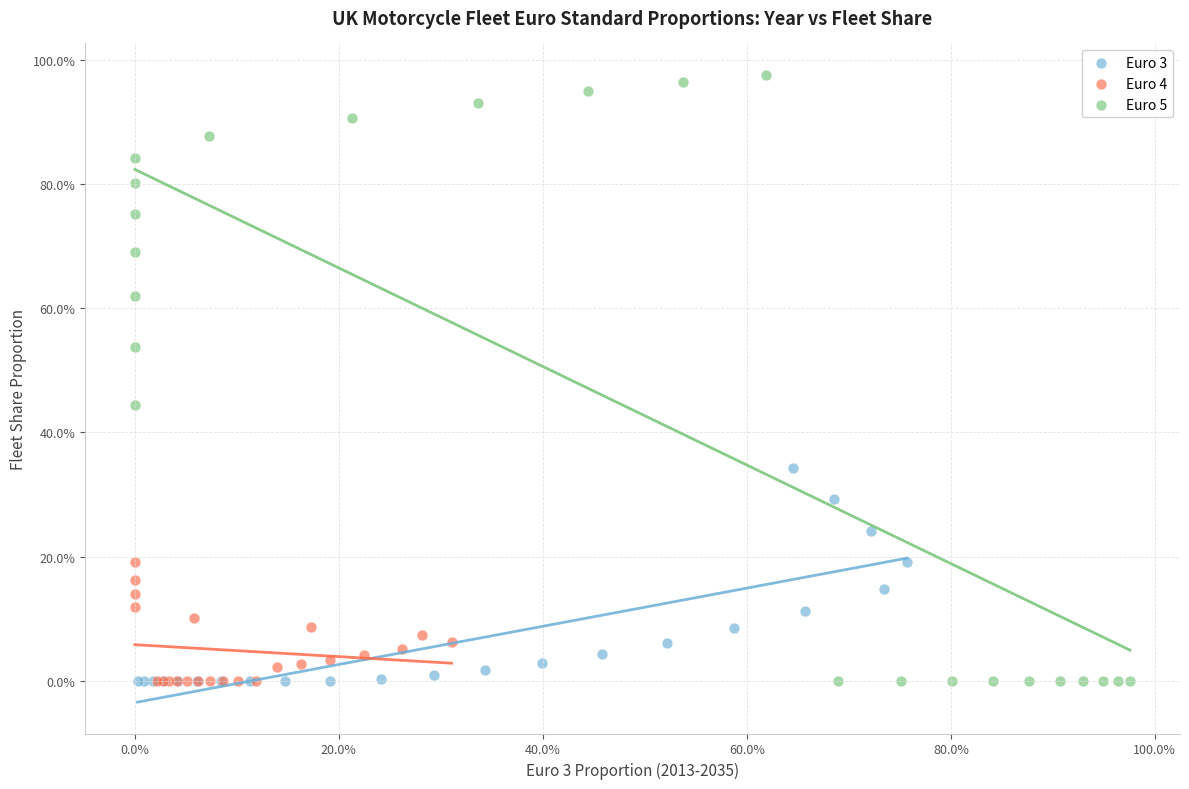

What are all the series names shown in the legend?

Euro 3, Euro 4, Euro 5